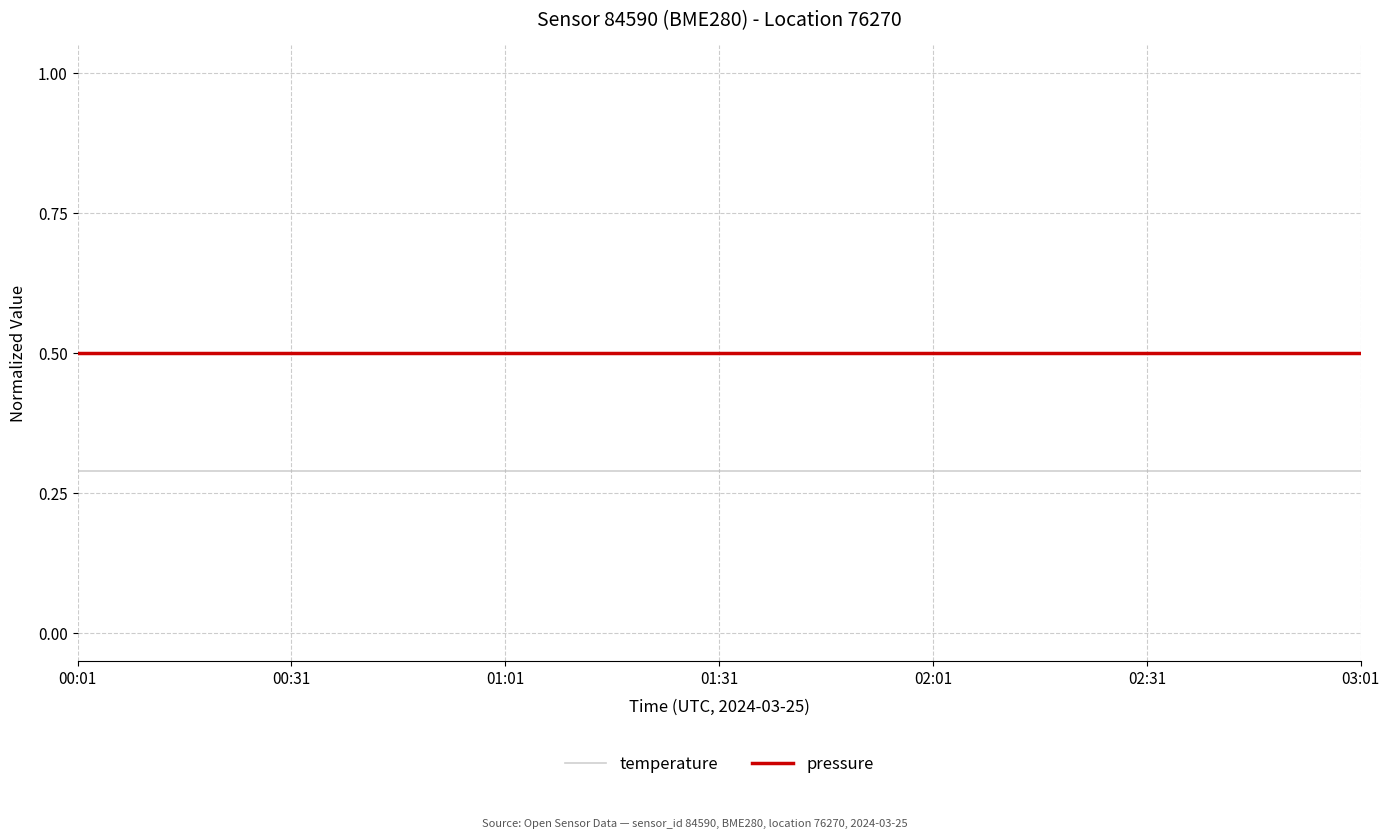

List the series in order of their peak value, lowest first.

temperature, pressure